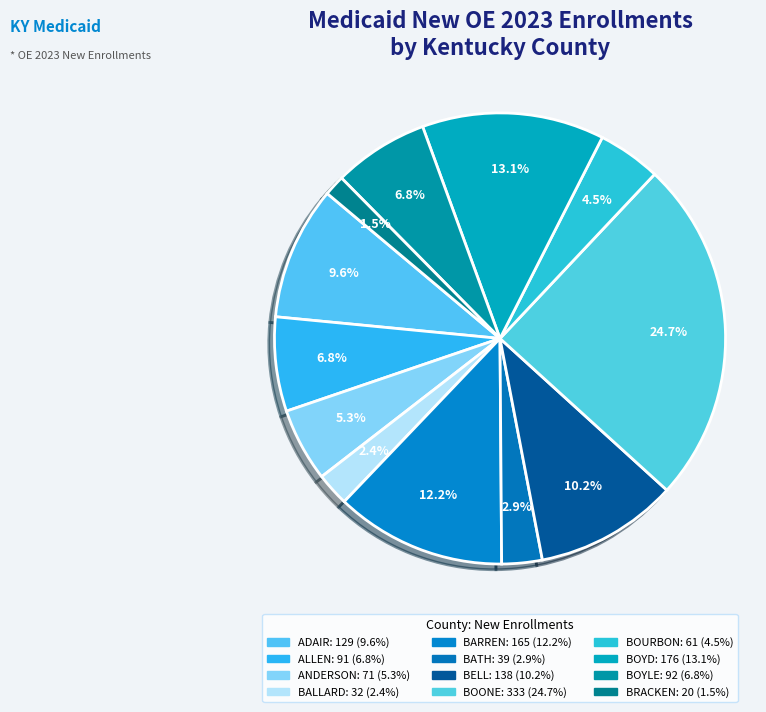

Count the number of slices in the pie.

12